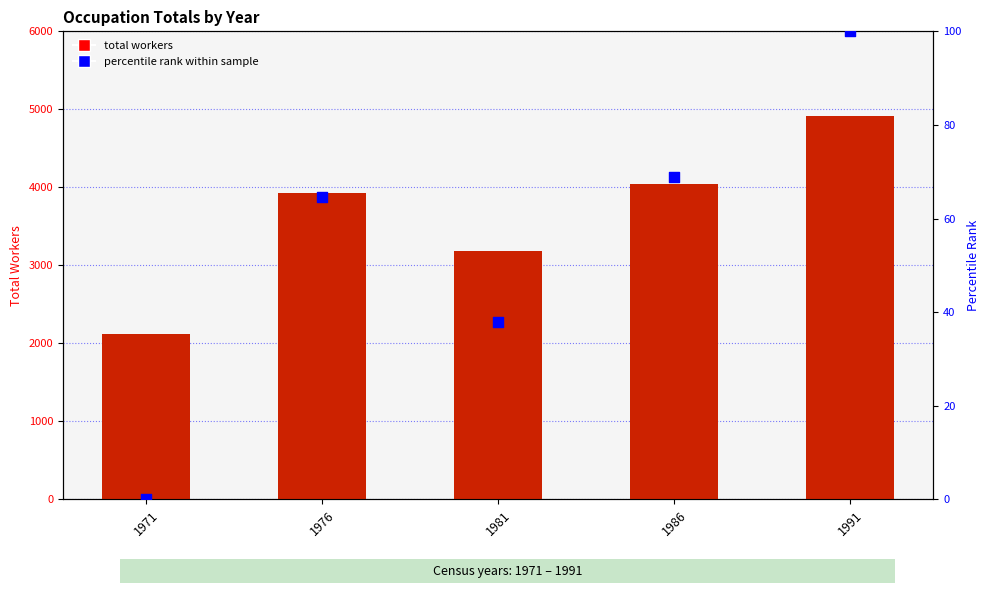

Which series has the largest total across all categories?

total workers